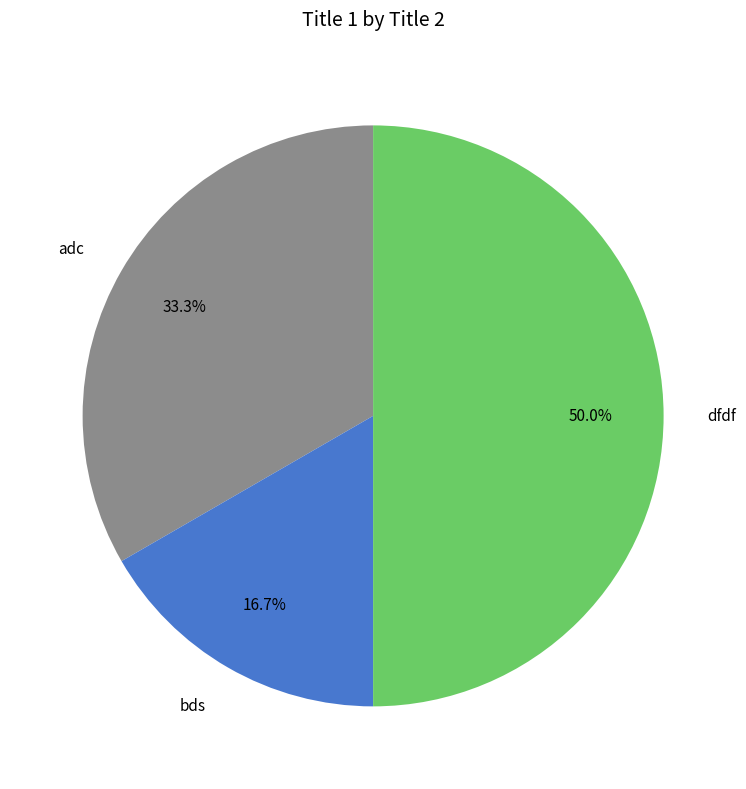

Combined, what portion of the pie is bds and dfdf?

66.7%